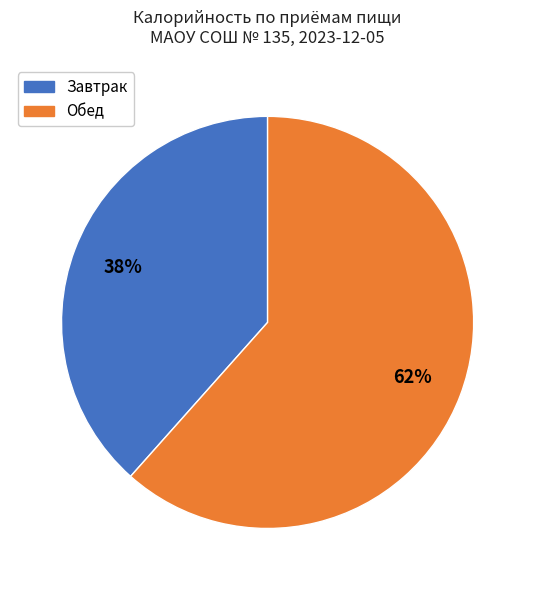

Does any single category account for the majority?

Yes